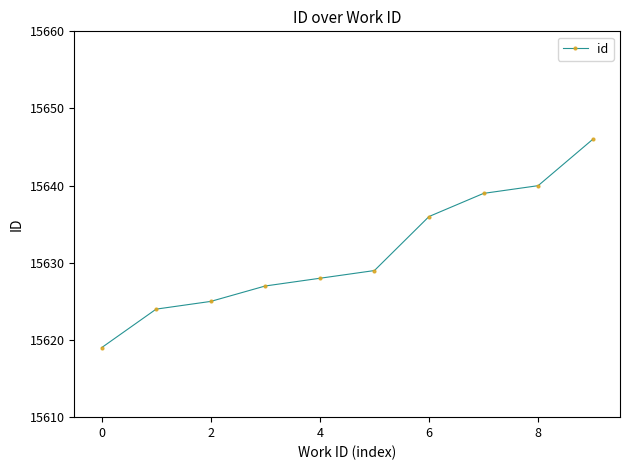

What is the maximum value shown in the chart?

15646